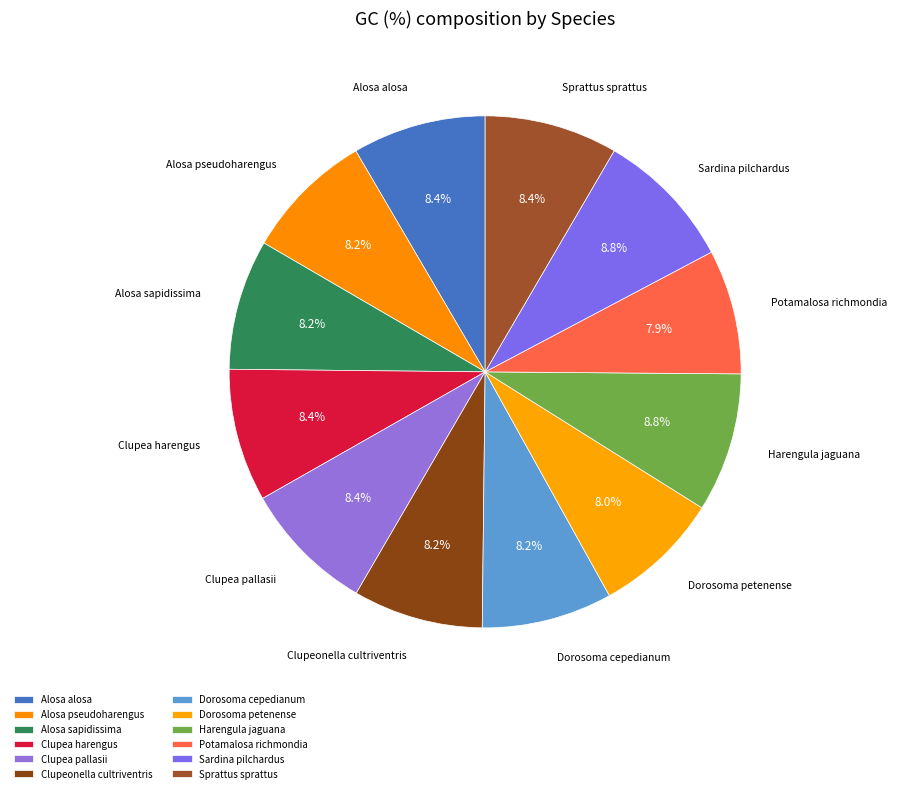

Count the number of slices in the pie.

12